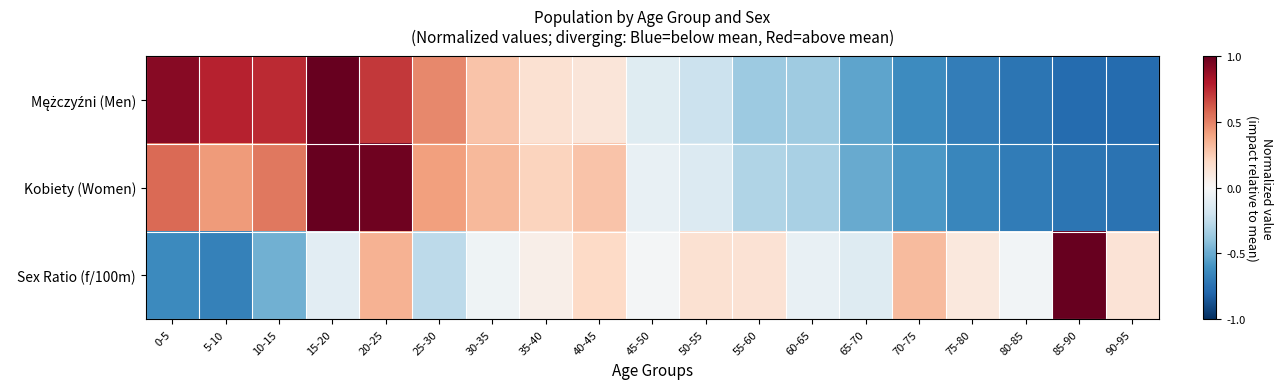

At which category does the chart reach its minimum across all series?

90-95